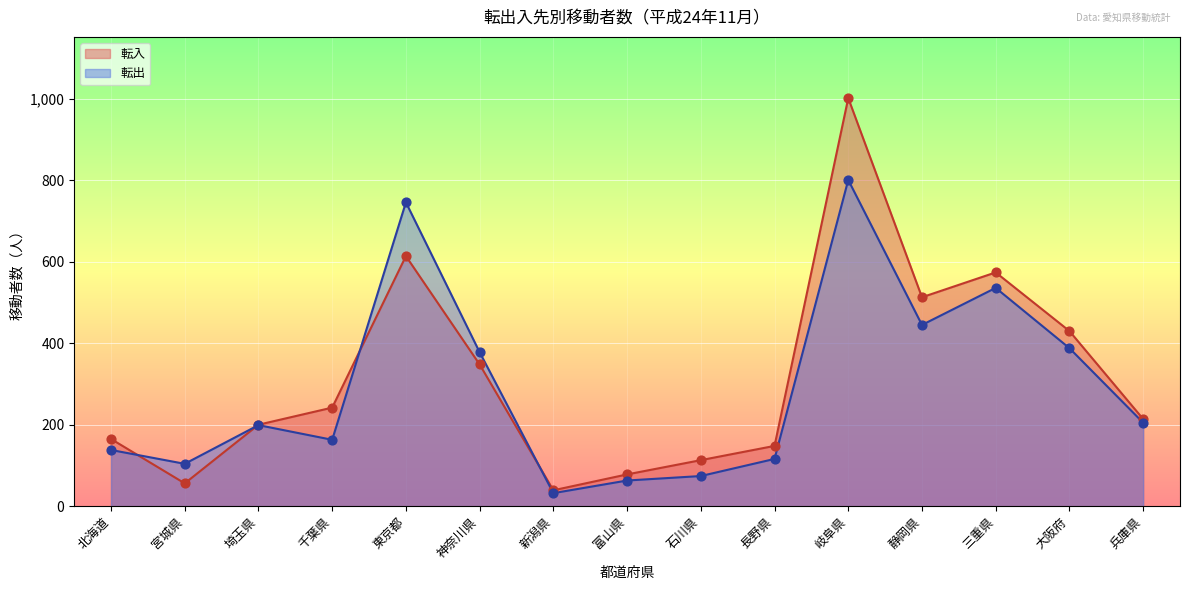

Which series reaches the minimum Y coordinate?

転出